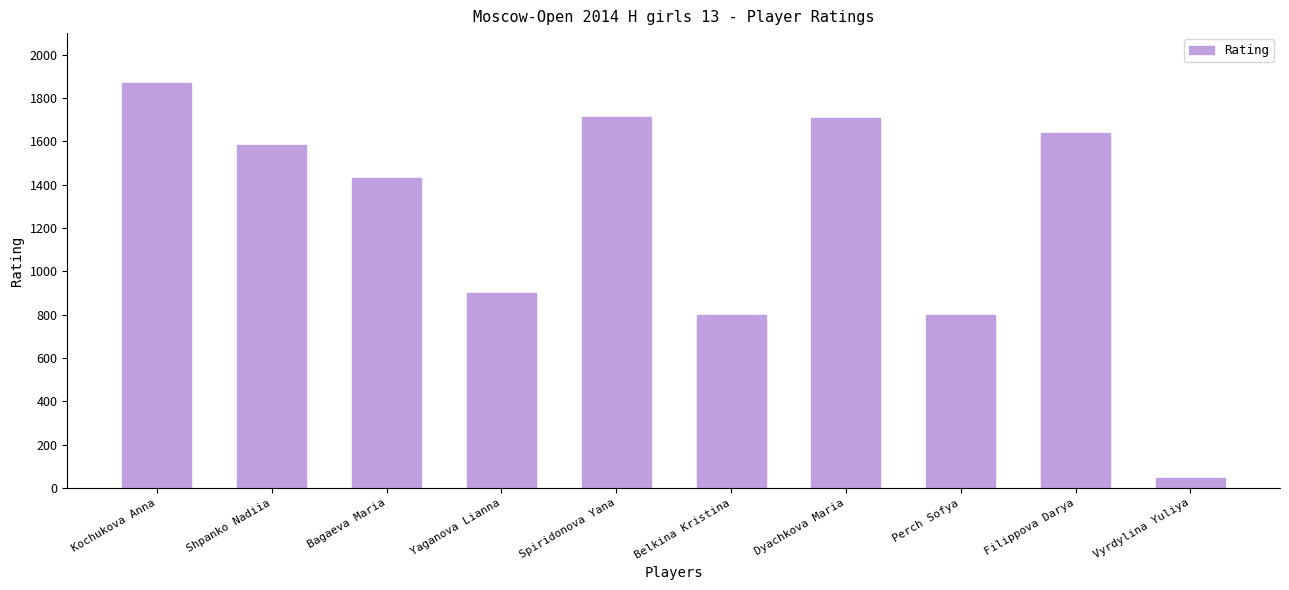

What is the label of the 7th bar from the right?

Yaganova Lianna